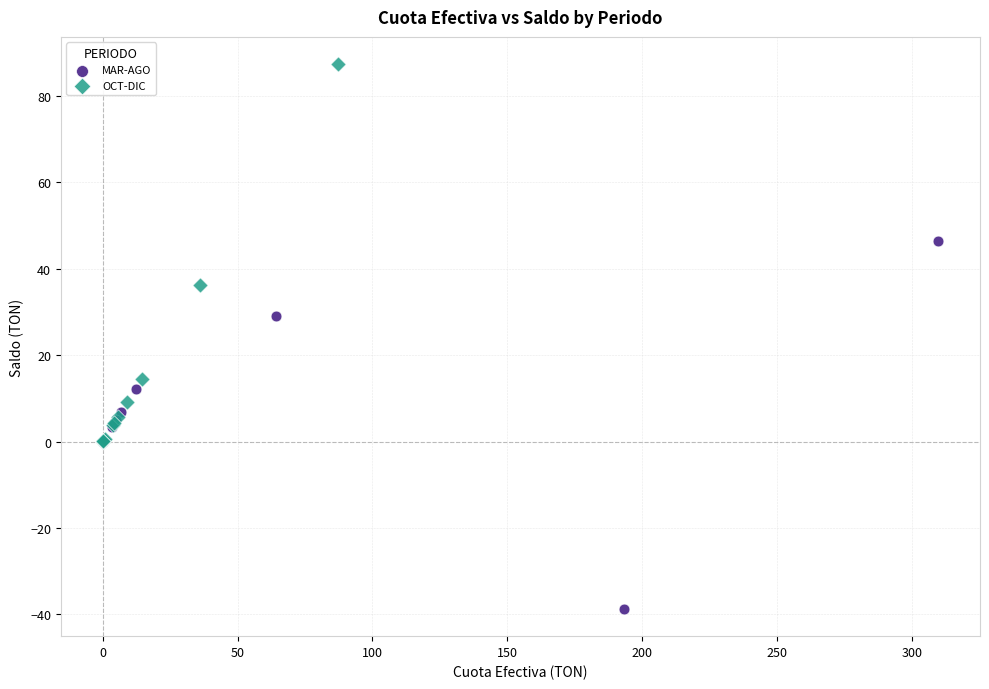

Which series contains the lowest Y value?

MAR-AGO